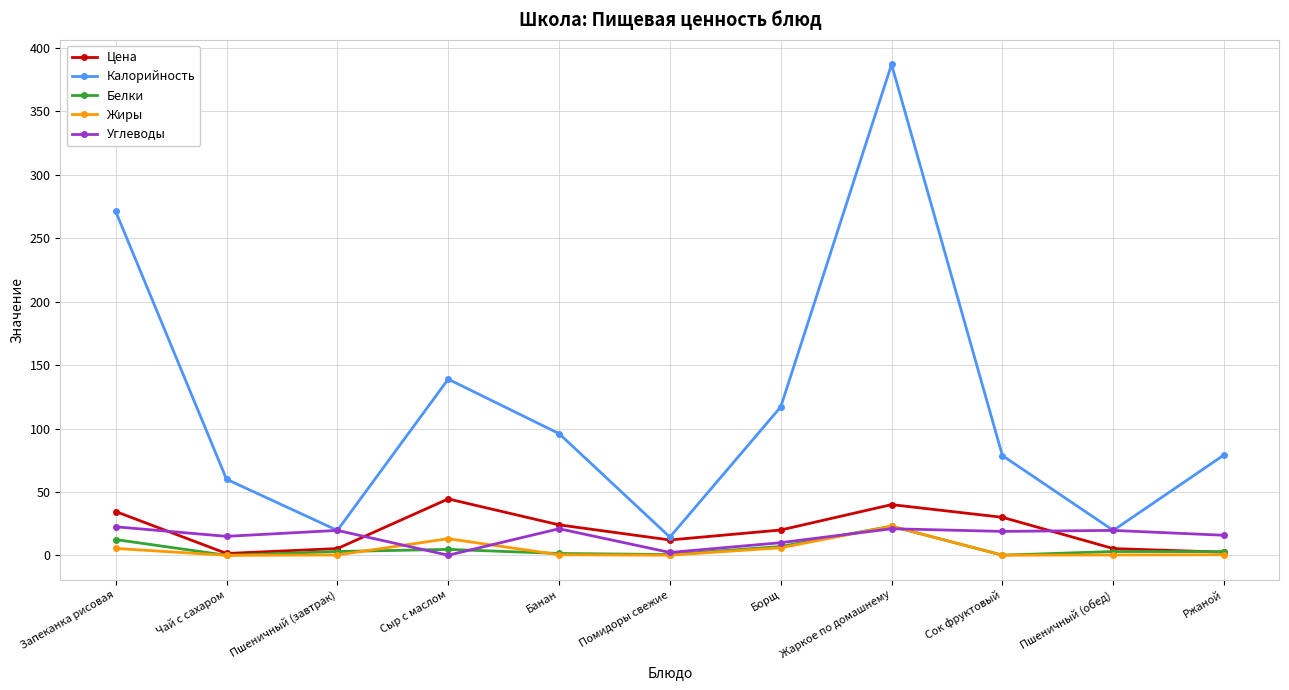

What is the spread (max minus min) of values at Жаркое по домашнему?

366.0